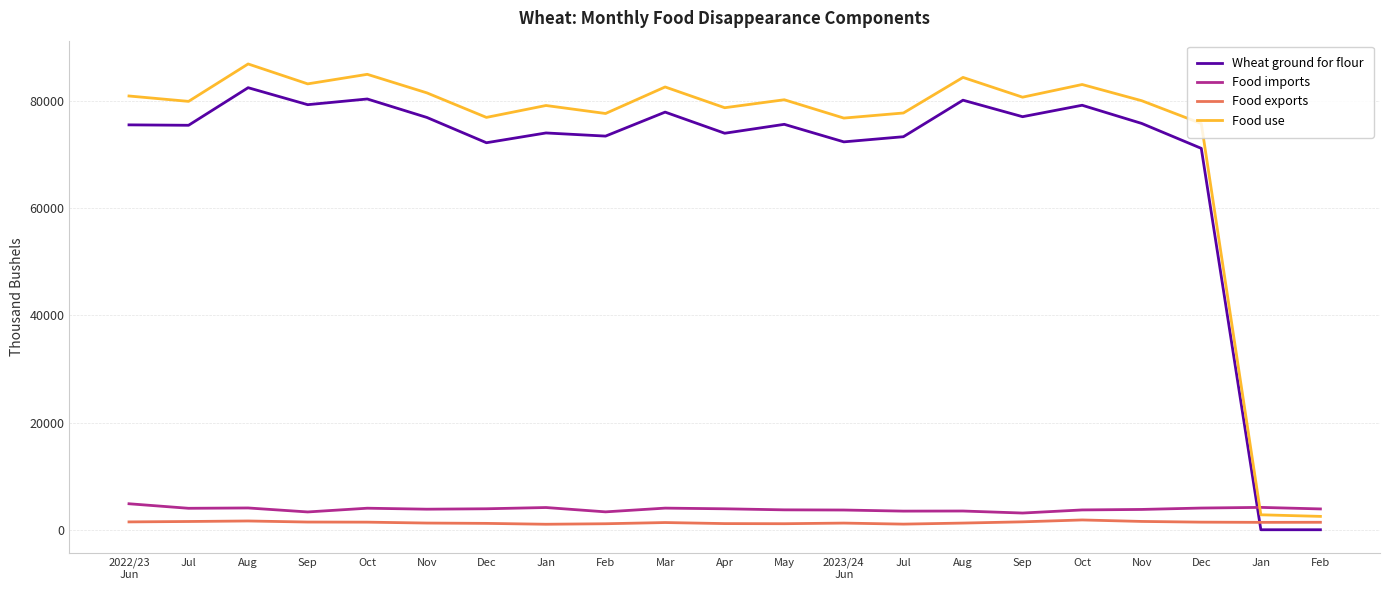

True or false: Food exports and Food use cross at least once.

False